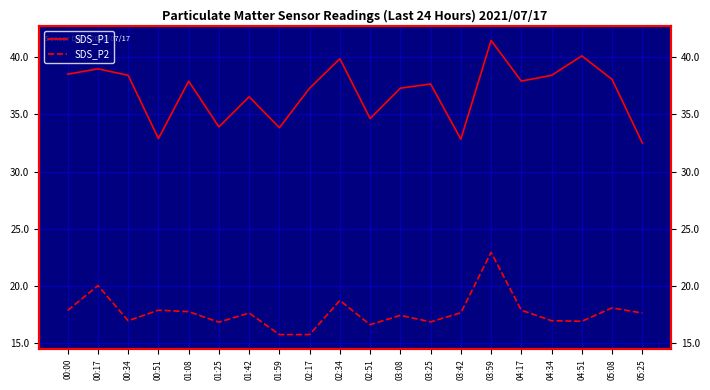

In SDS_P2, how many points are higher than both neighbors (excluding endpoints)?

7